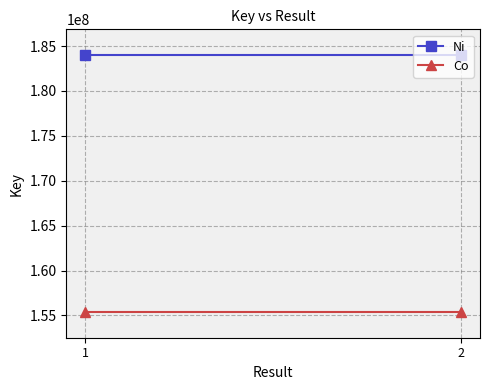

What is the value of the Co point at the 2nd from the left?

155381996